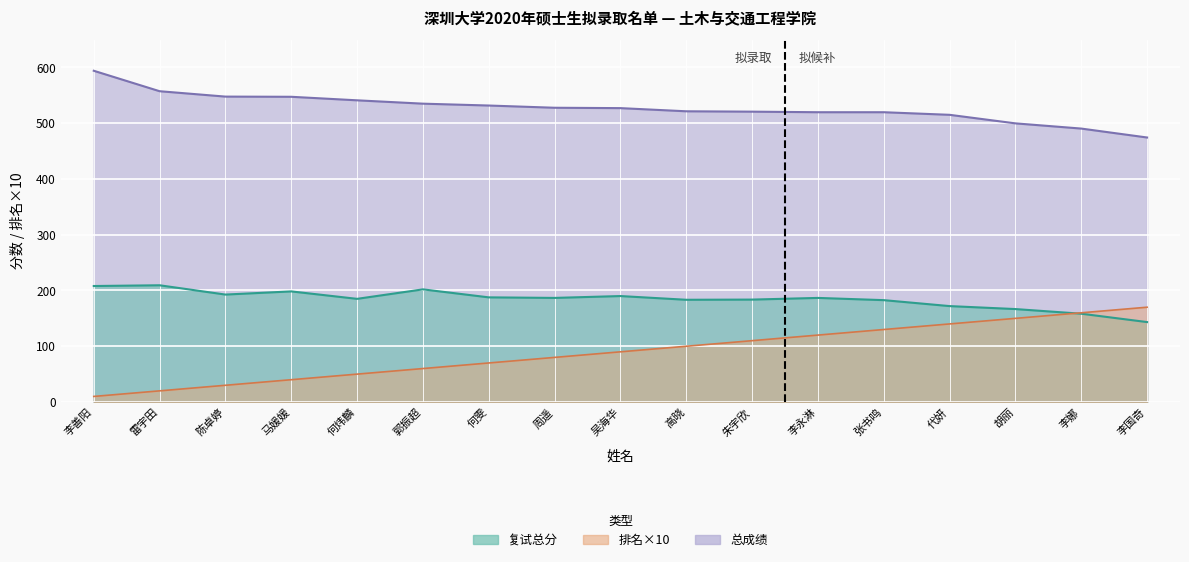

The 总成绩 series shows 535.0 at 郭振超. True or false?

True